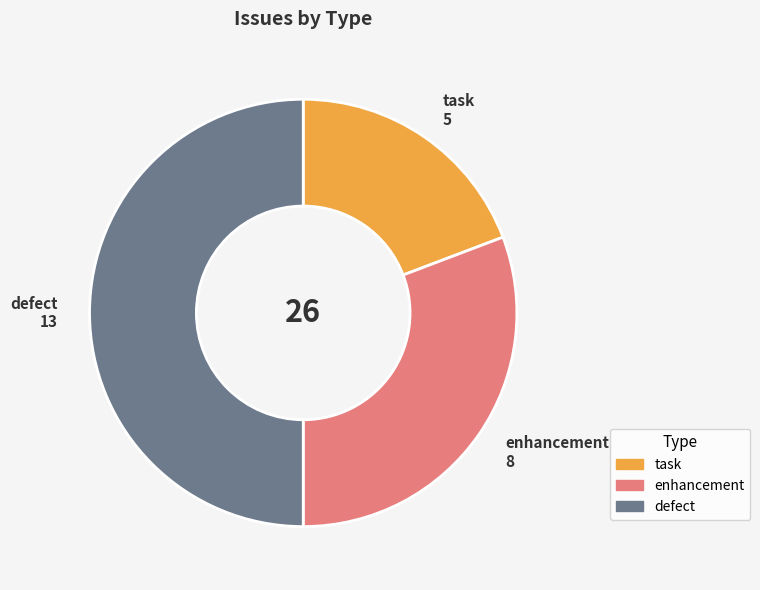

Is the sum of task and defect greater than half?

Yes